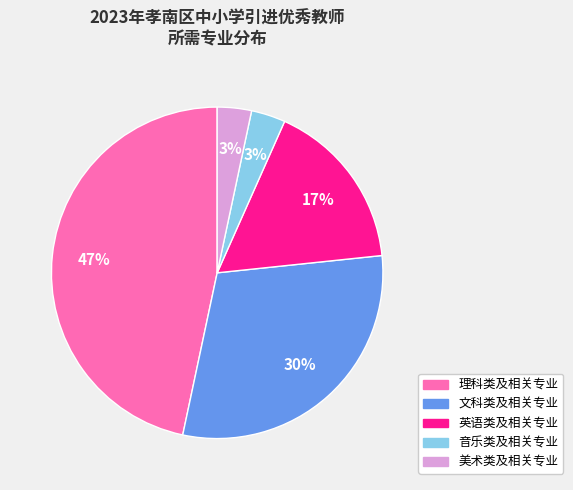

Does 音乐类及相关专业 represent more than half of the total?

No